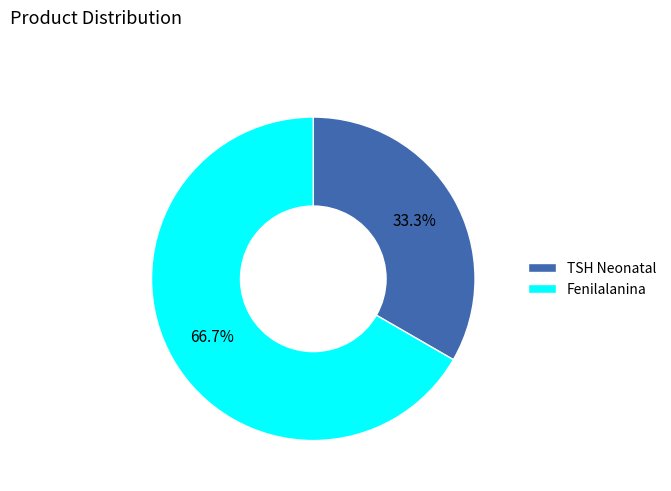

What percentage do Fenilalanina and TSH Neonatal together represent?

100.0%